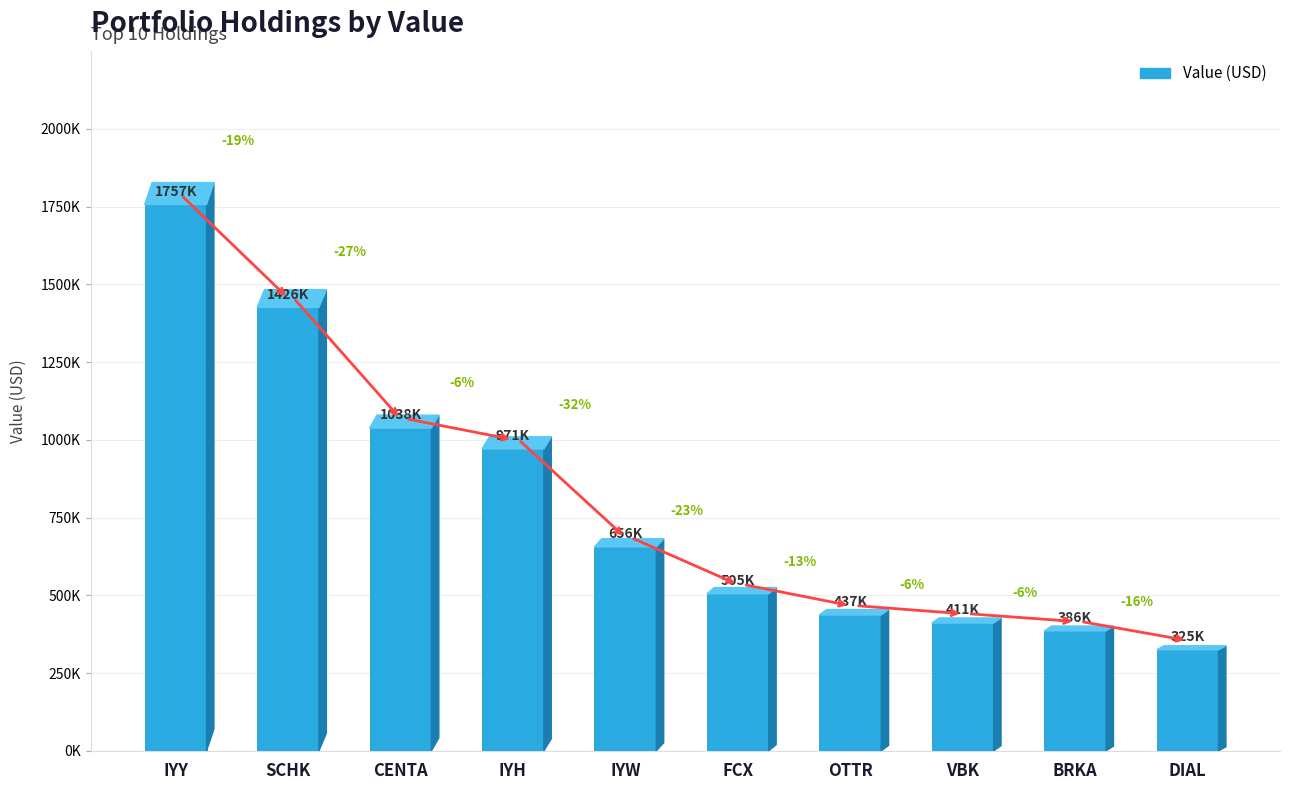

The value at CENTA is 1038000. True or false?

True